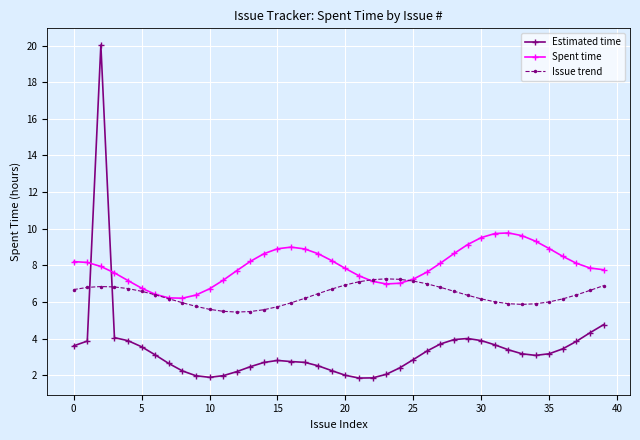

Rank the series by their average value, from highest to lowest.

Spent time, Issue trend, Estimated time